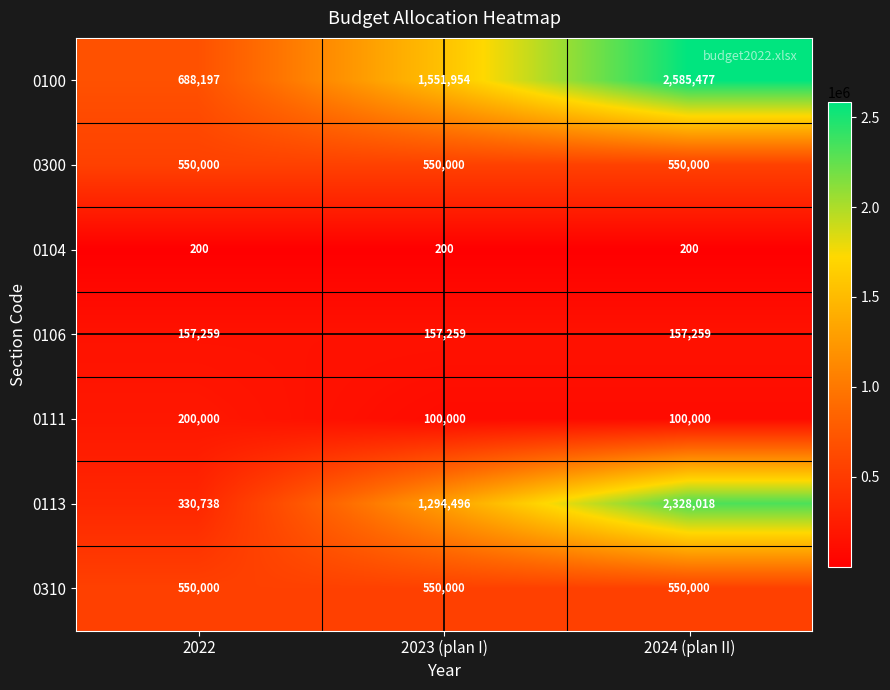

Reading left to right, extract all data points from this chart.

0100: 688197	1551954	2585477
0300: 550000	550000	550000
0104: 200	200	200
0106: 157259	157259	157259
0111: 200000	100000	100000
0113: 330738	1294496	2328018
0310: 550000	550000	550000